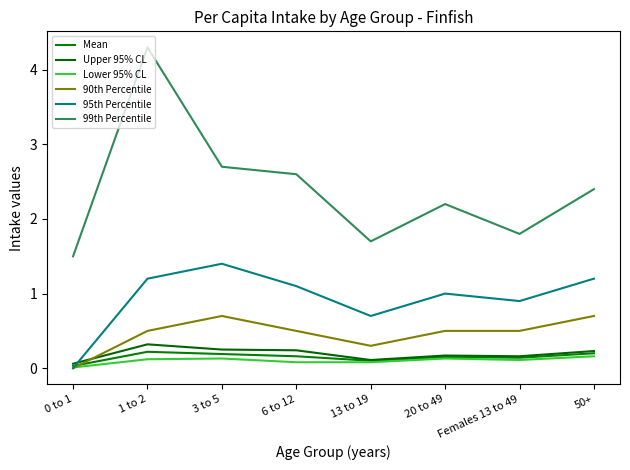

Between 0 to 1 and 20 to 49, which is larger?

20 to 49